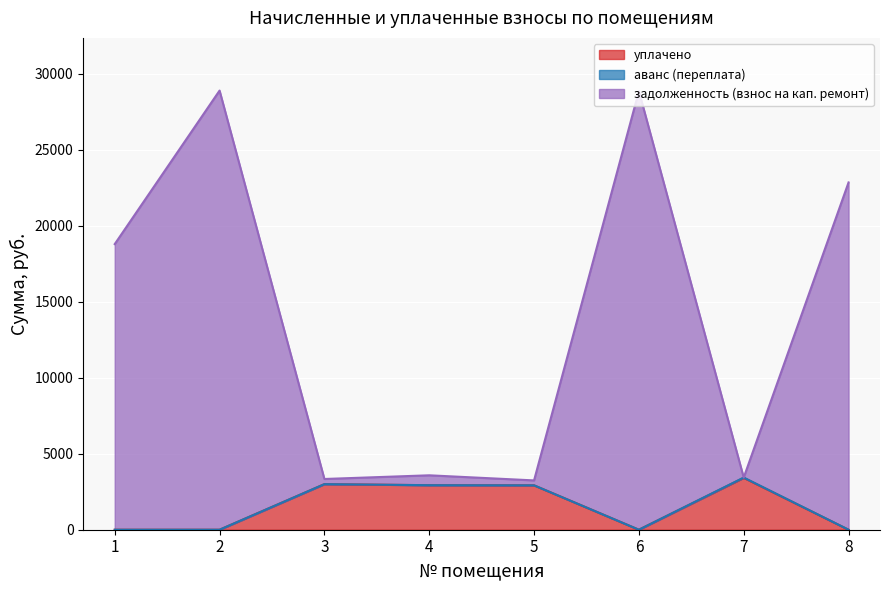

What is the maximum value for уплачено?

3414.0